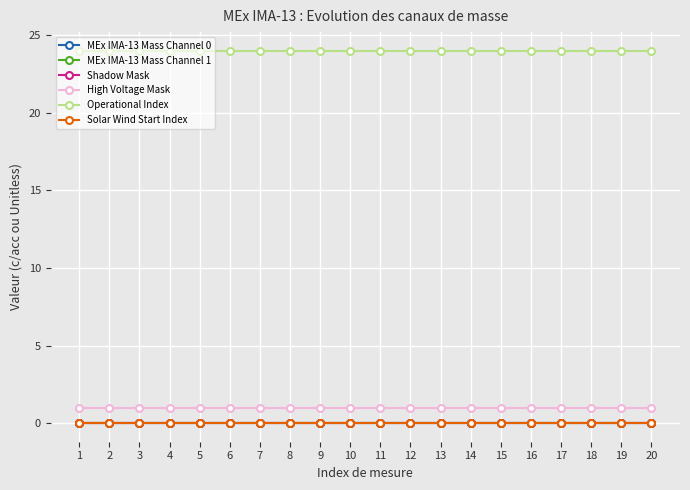

True or false: High Voltage Mask and Operational Index intersect in this chart.

False